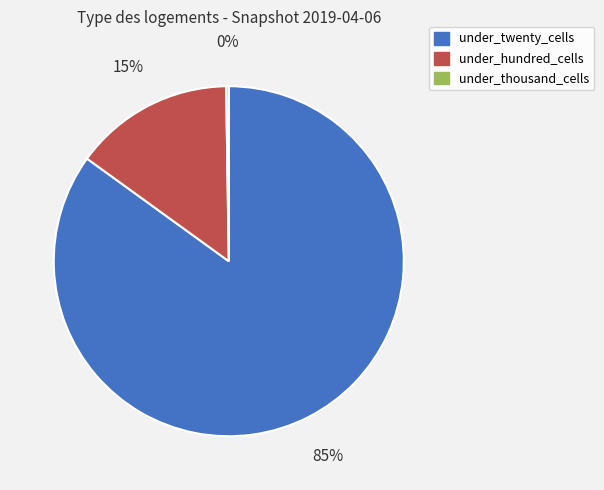

Which category has the biggest portion of the pie?

under_twenty_cells